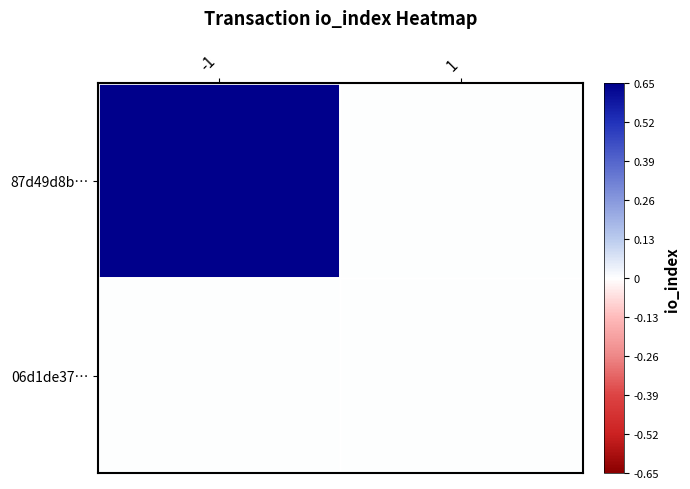

How many data points does each series have?

2